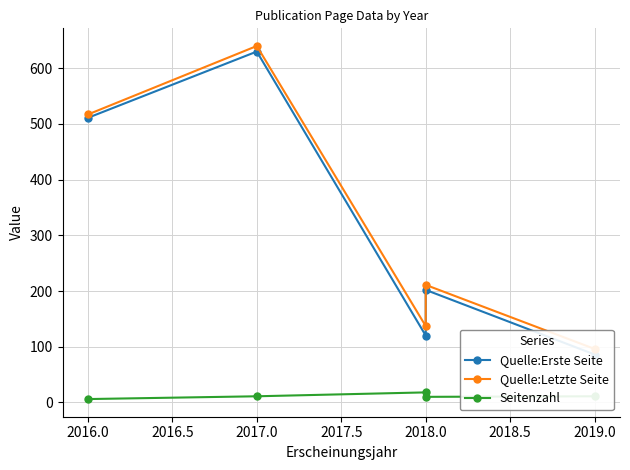

How many data points in Quelle:Letzte Seite are above 211?

2